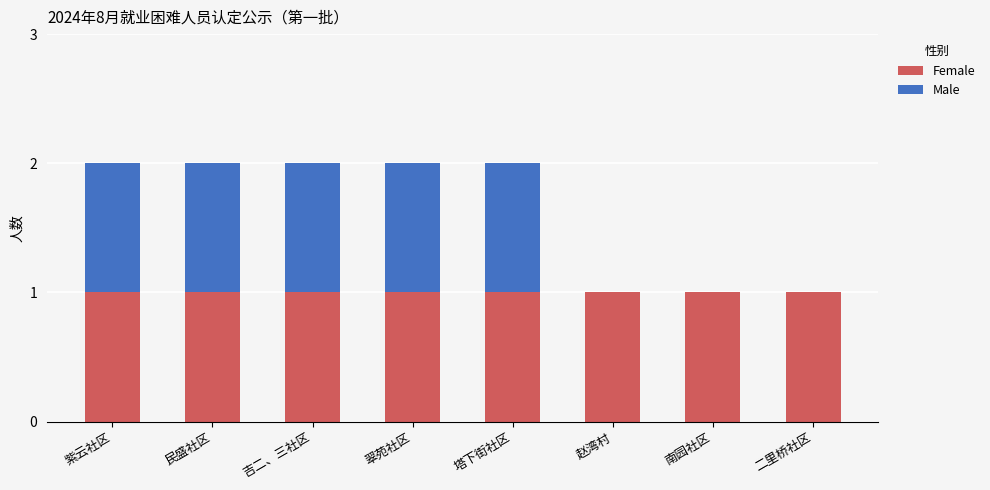

Reading right to left, list the values for the Female series.

二里桥社区=1	南园社区=1	赵湾村=1	塔下街社区=1	翠苑社区=1	吉二、三社区=1	民盛社区=1	紫云社区=1